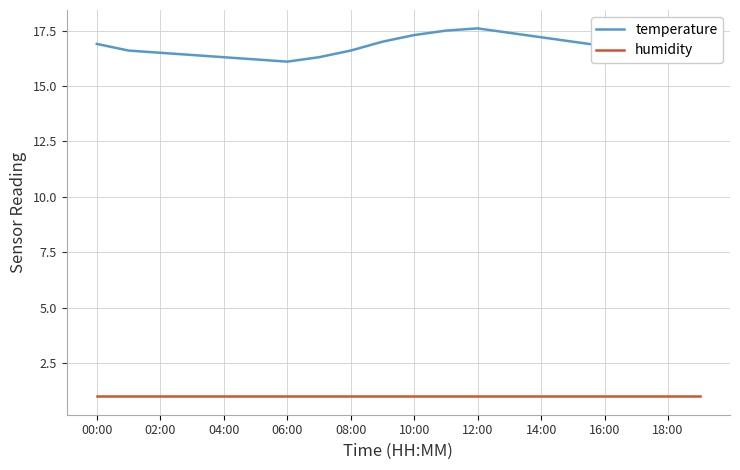

True or false: humidity and temperature cross at least once.

False